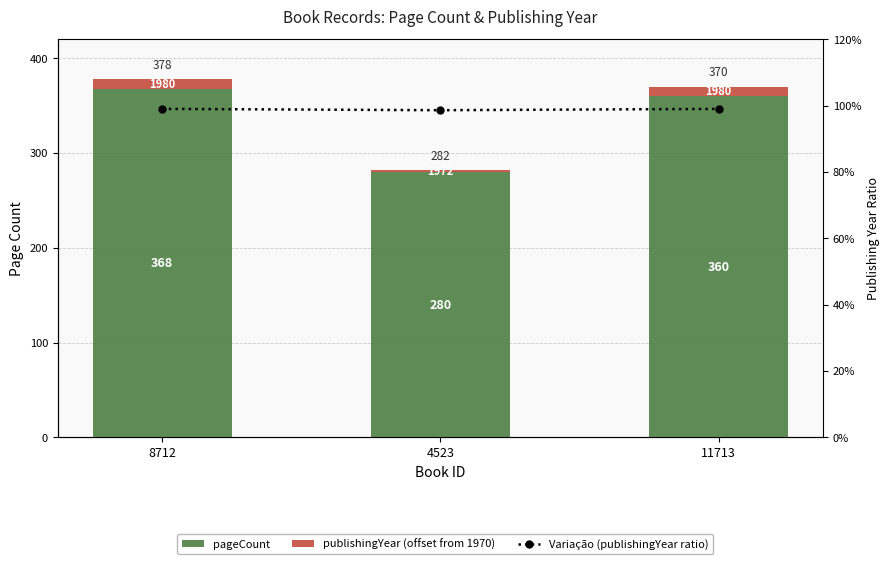

Reading left to right, extract all data points from this chart.

pageCount: 8712=368.0	4523=280.0	11713=360.0
publishingYear (offset from 1970): 8712=10.0	4523=2.0	11713=10.0
Variação (publishingYear ratio): 8712=1.0	4523=1.0	11713=1.0